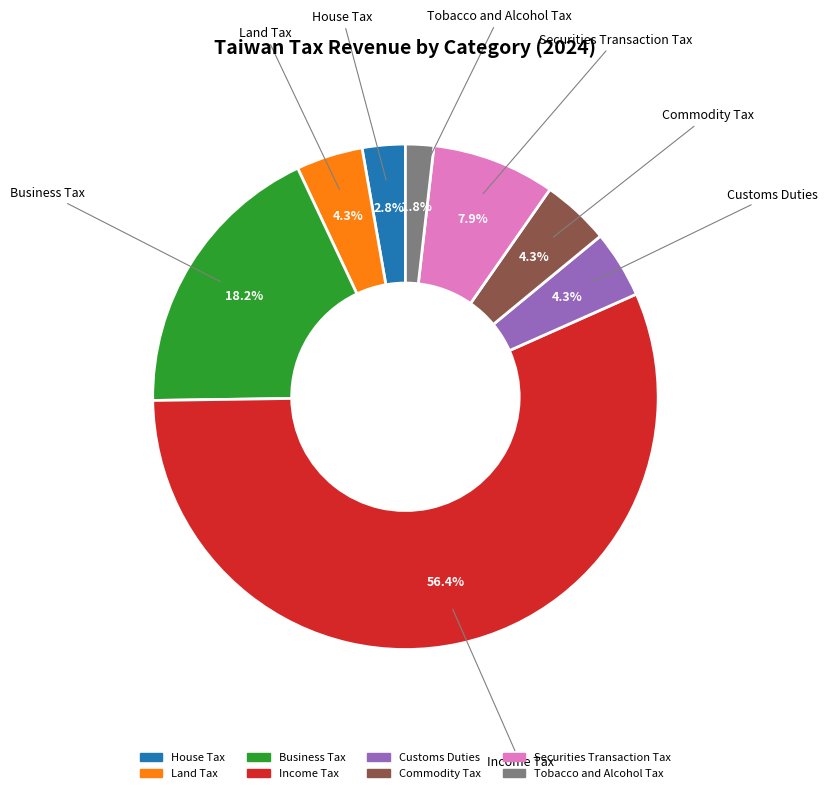

To the nearest percent, what is the combined percentage of Business Tax and Land Tax?

22%